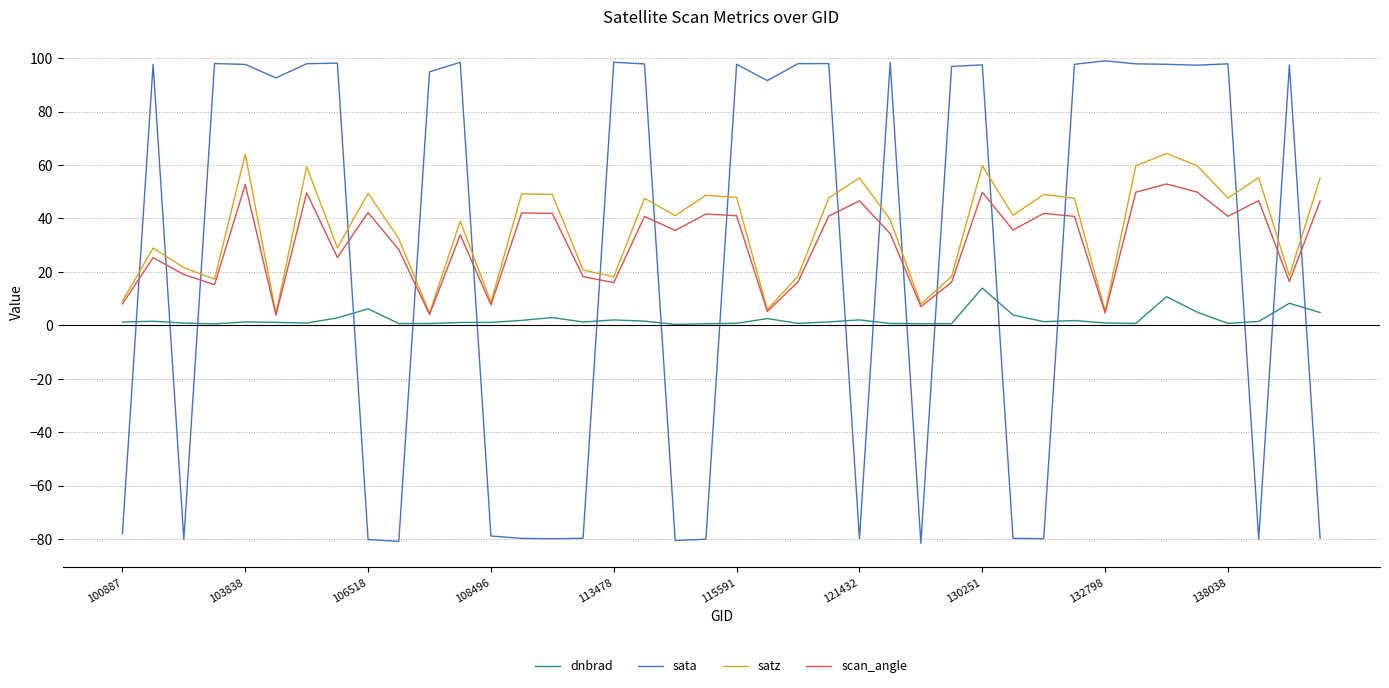

Which series has the widest spread of values?

sata